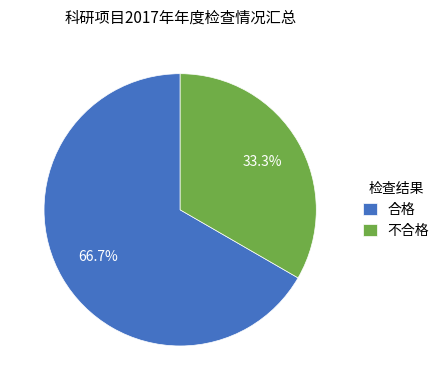

Count the number of slices in the pie.

2